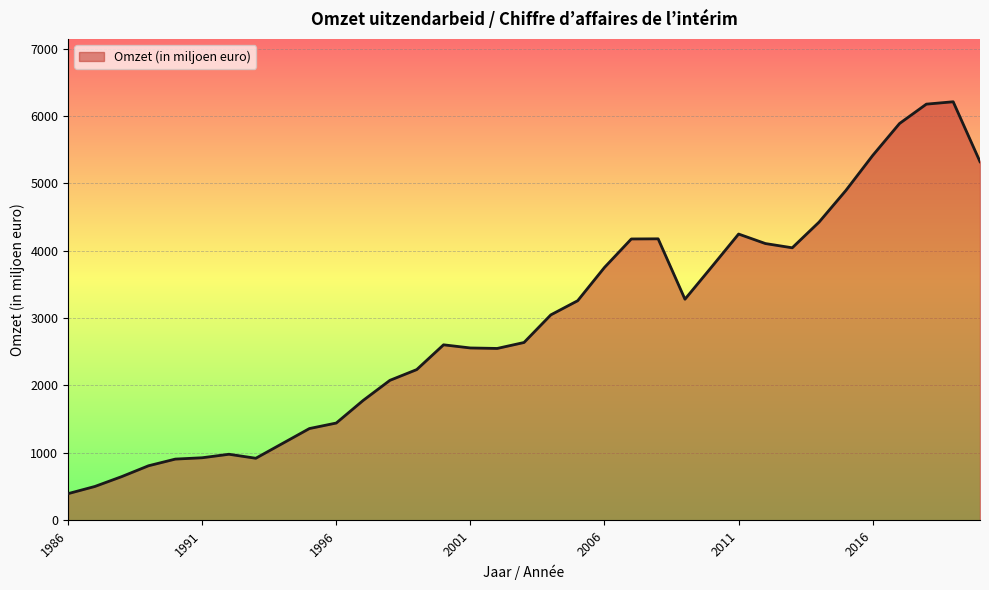

What is the difference between the maximum and minimum values?

5818.7